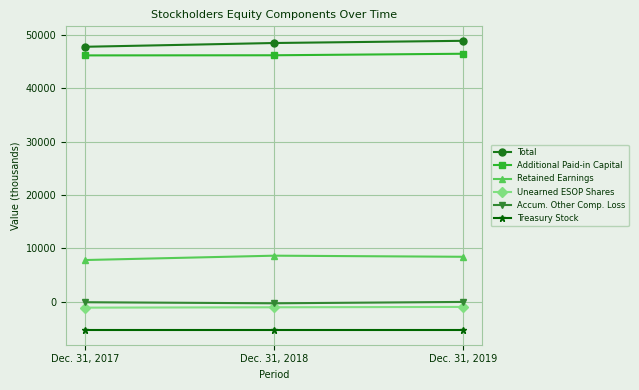

What is the value of the Treasury Stock point at the 3rd from the left?

-5326